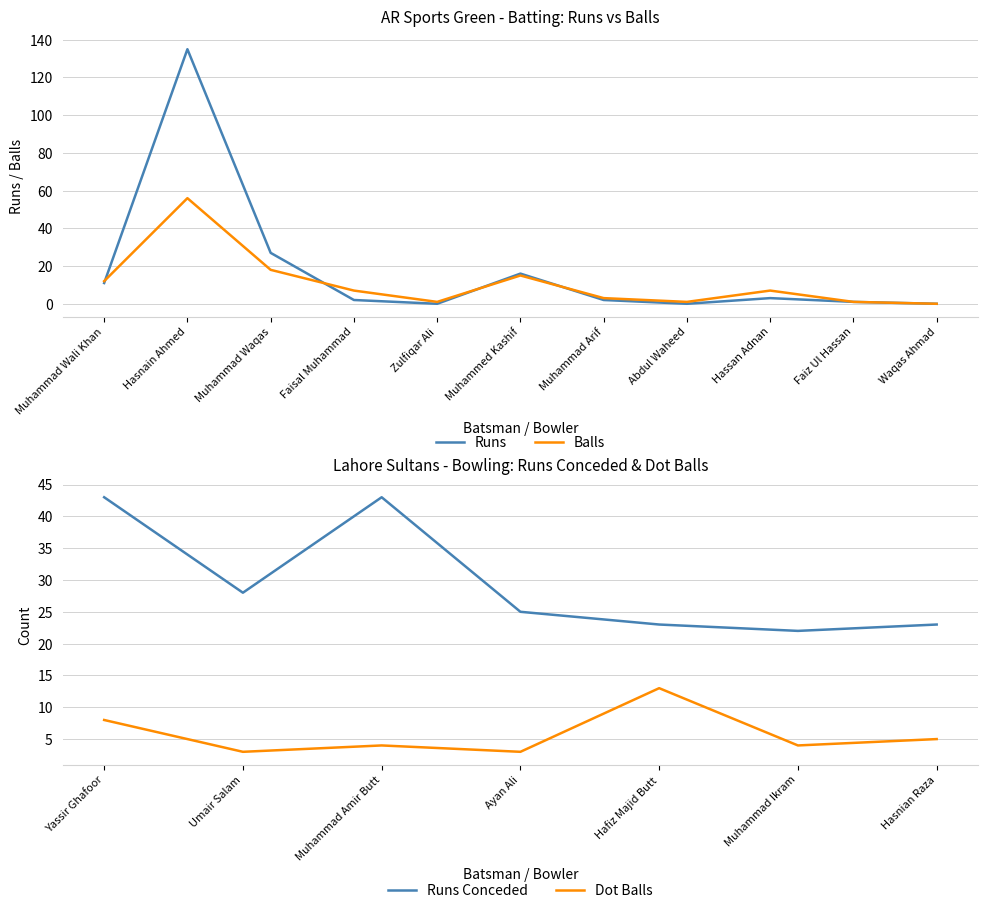

What is the value of the Runs point at the 6th from the left?

16